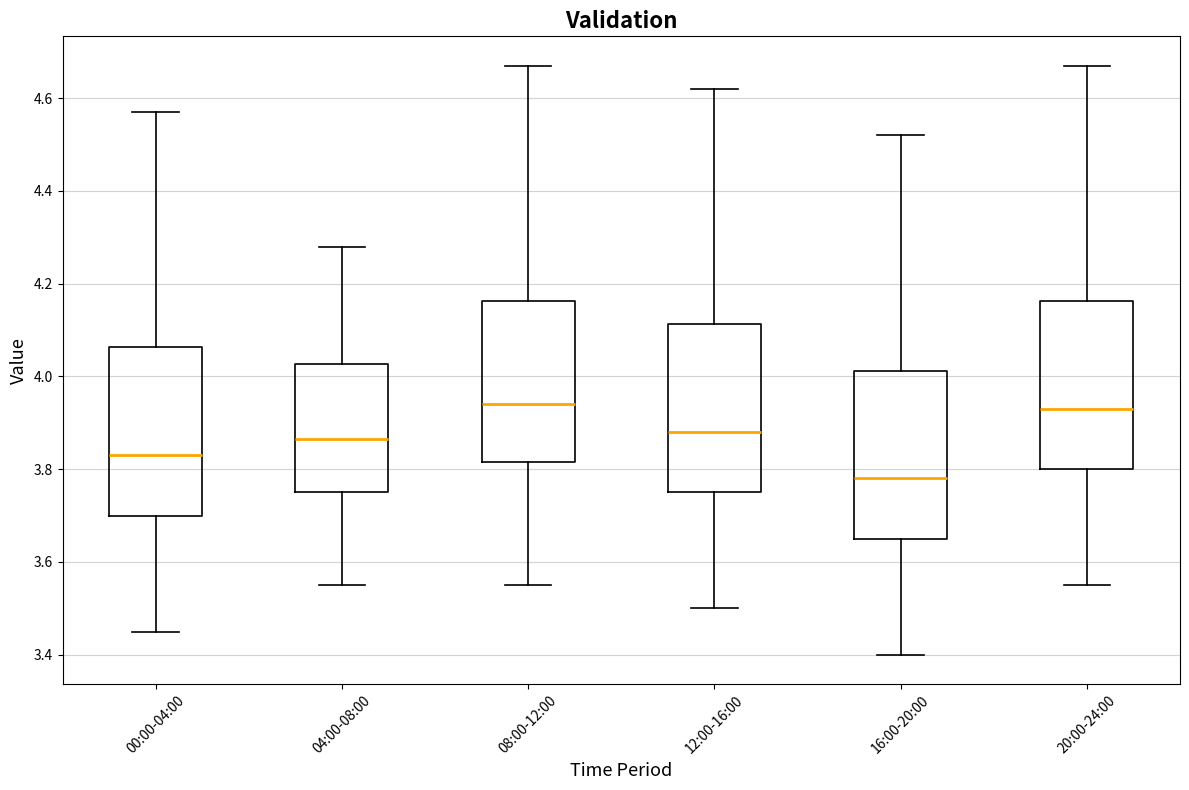

Reading left to right, transcribe this box plot: for each box, give where its median line is, the range the box spans, and where its two whiskers end, as read against the y-axis. The values are not printed on the chart, so give them approximately, as read against the axis.

00:00-04:00: median 3.84, box 3.70 to 4.06, whiskers 3.46 to 4.58
04:00-08:00: median 3.86, box 3.76 to 4.02, whiskers 3.56 to 4.28
08:00-12:00: median 3.94, box 3.82 to 4.16, whiskers 3.56 to 4.68
12:00-16:00: median 3.88, box 3.76 to 4.12, whiskers 3.50 to 4.62
16:00-20:00: median 3.78, box 3.66 to 4.02, whiskers 3.40 to 4.52
20:00-24:00: median 3.94, box 3.80 to 4.16, whiskers 3.56 to 4.68